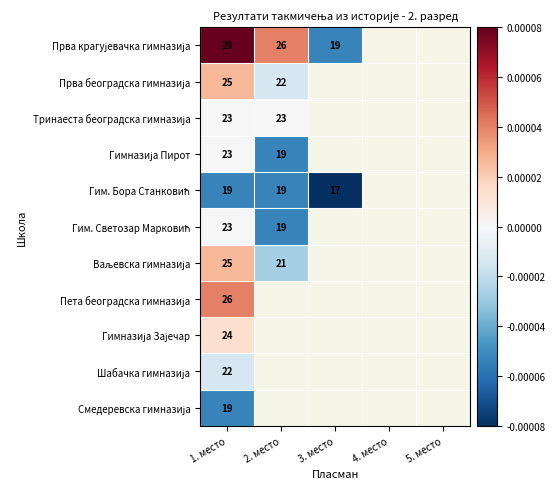

Which category has the highest value in the Смедеревска гимназија series?

1. место